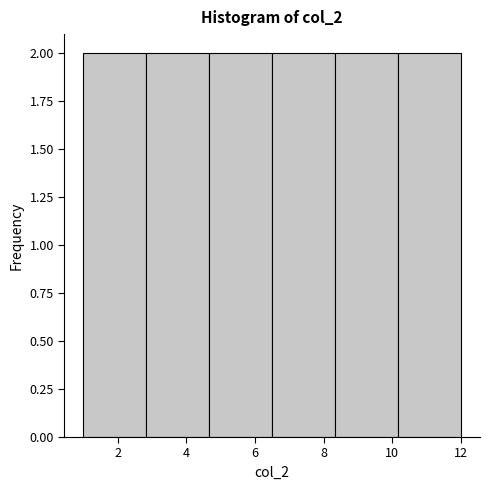

How tall is the bar that spans 8.4 to 10.2 on the x-axis? Neither the bar edges nor the heights are printed on the chart, so give them approximately, as read against the axes.

2